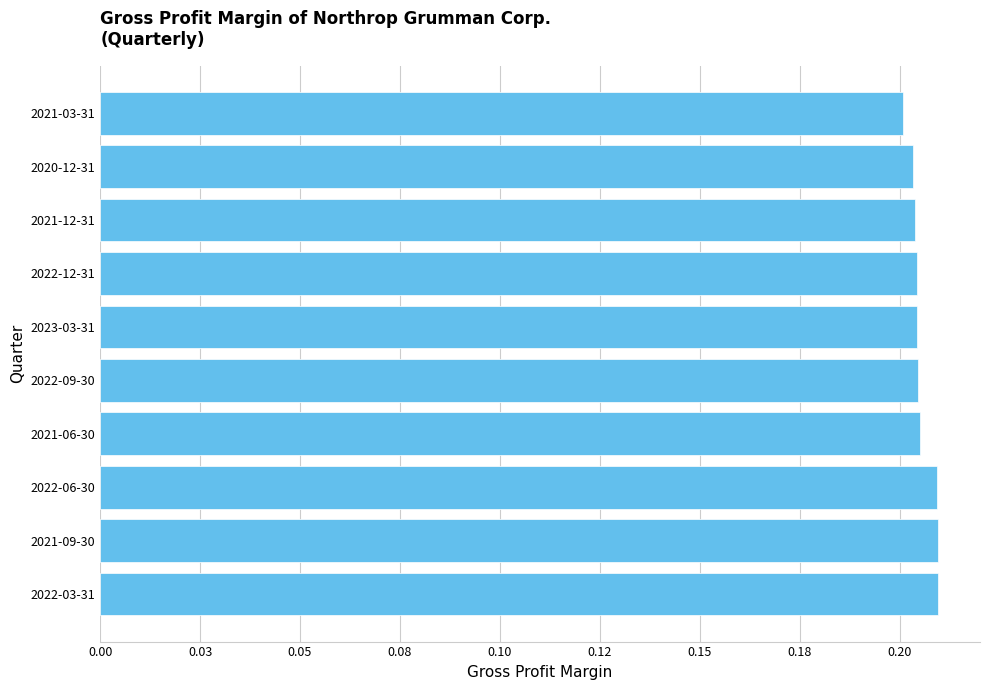

What is the sum of all values?

2.1